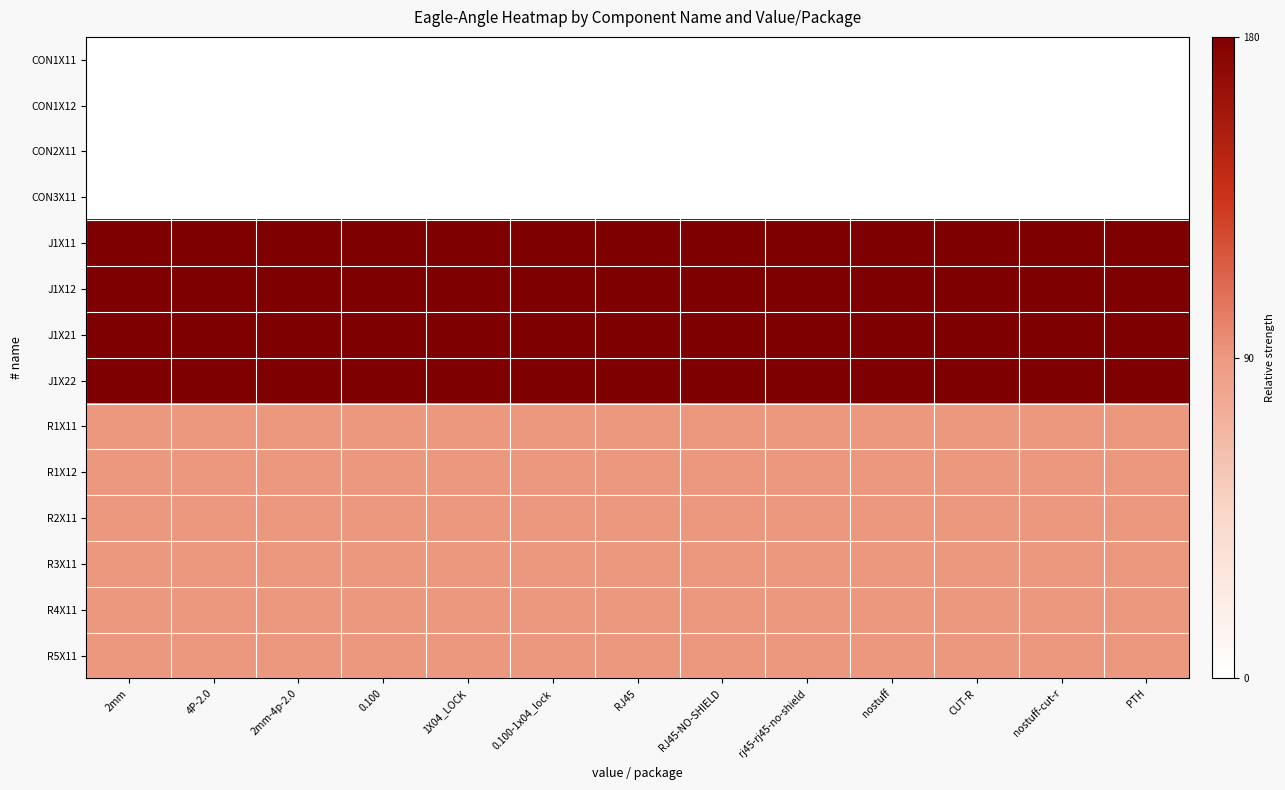

Rank the series at 0.100-1x04_lock from lowest to highest value.

CON1X11, CON1X12, CON2X11, CON3X11, R1X11, R1X12, R2X11, R3X11, R4X11, R5X11, J1X11, J1X12, J1X21, J1X22